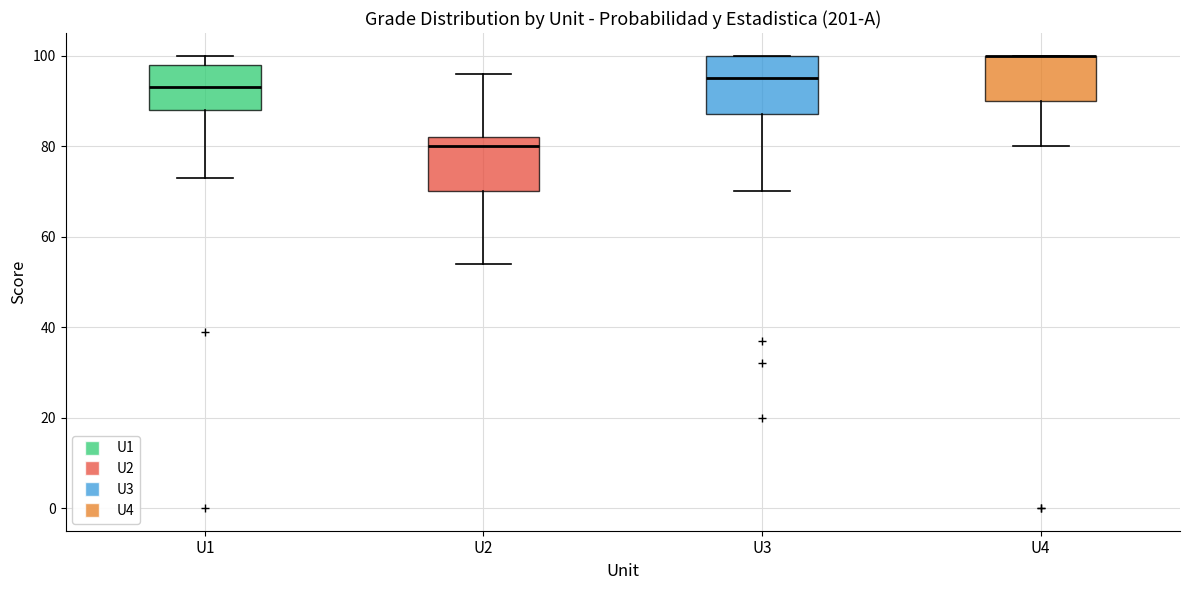

Where does the median line of the box for U3 sit on the y-axis? The values are not printed on the chart, so give them approximately, as read against the axis.

96